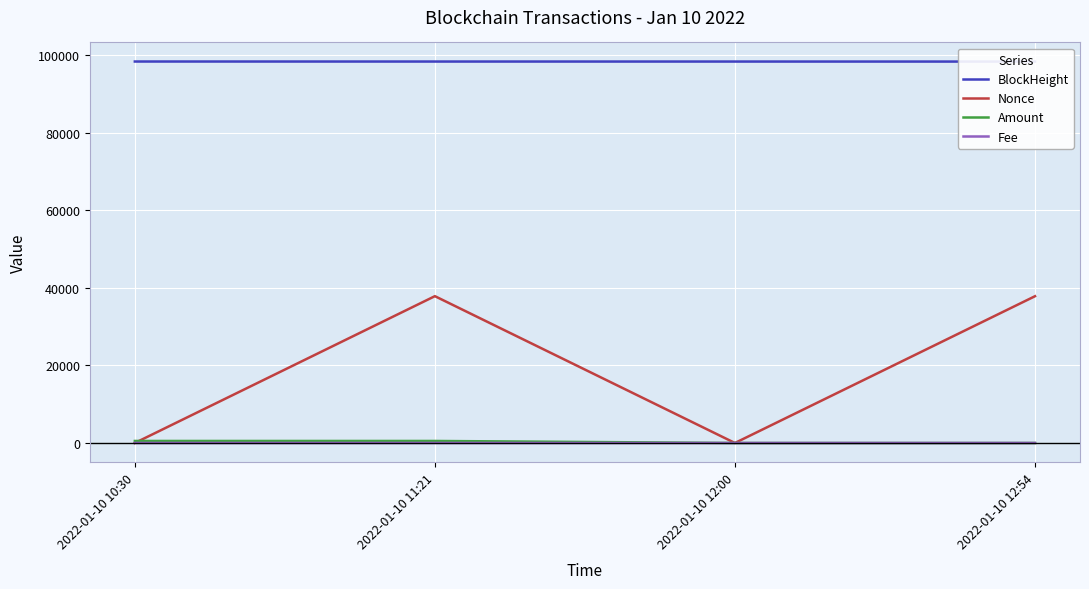

Does the chart display data point markers on the line(s)?

No